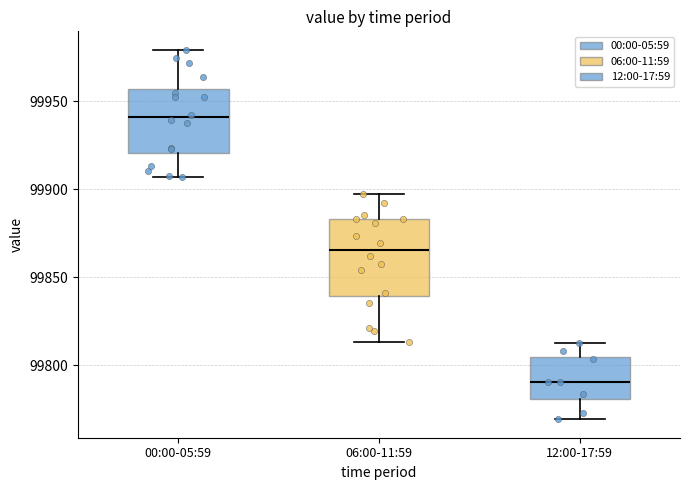

Reading left to right, transcribe this box plot: for each box, give where its median line is, the range the box spans, and where its two whiskers end, as read against the y-axis. The values are not printed on the chart, so give them approximately, as read against the axis.

00:00-05:59: median 99940, box 99920 to 99955, whiskers 99905 to 99980
06:00-11:59: median 99865, box 99840 to 99885, whiskers 99815 to 99895
12:00-17:59: median 99790, box 99780 to 99805, whiskers 99770 to 99815